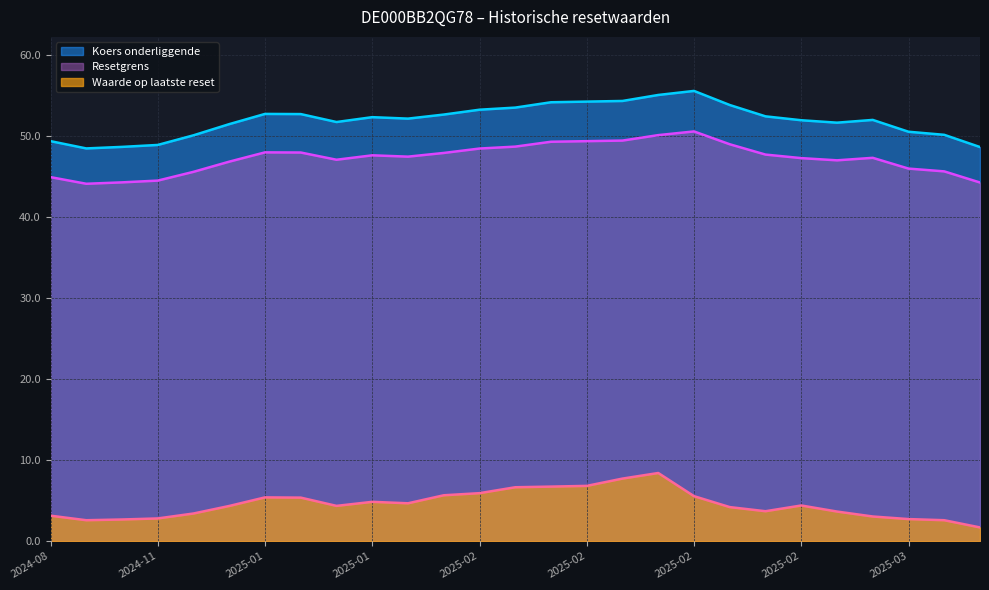

What is the smallest value displayed?

1.7